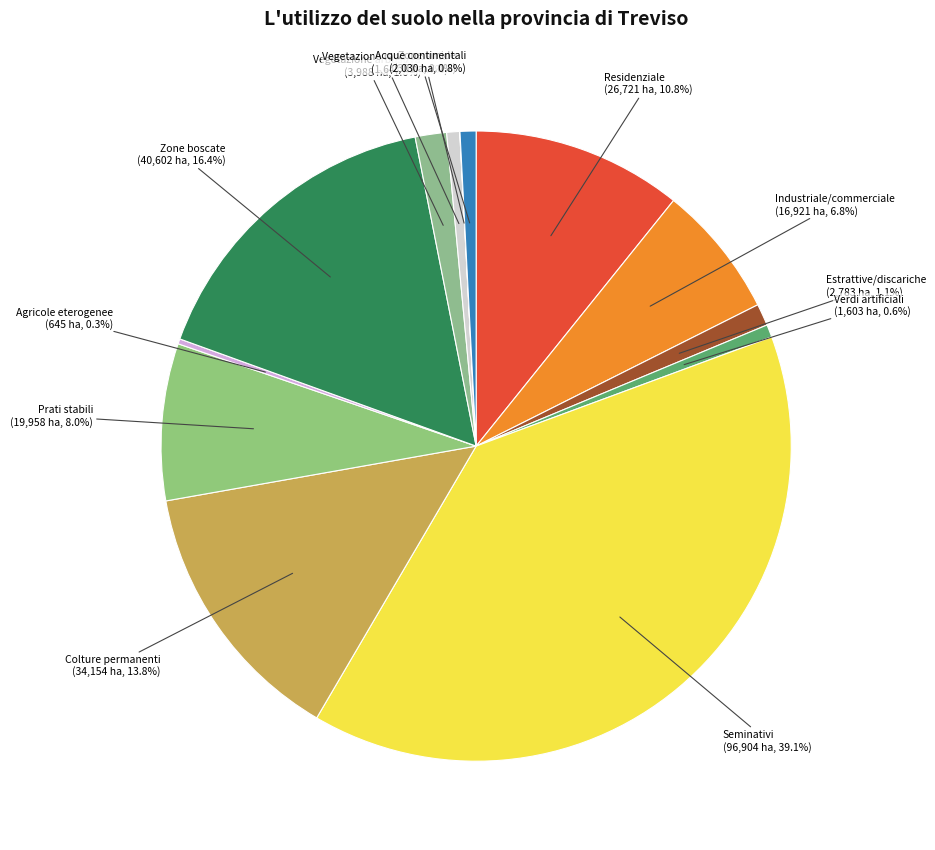

Which slice is the largest?

Seminativi